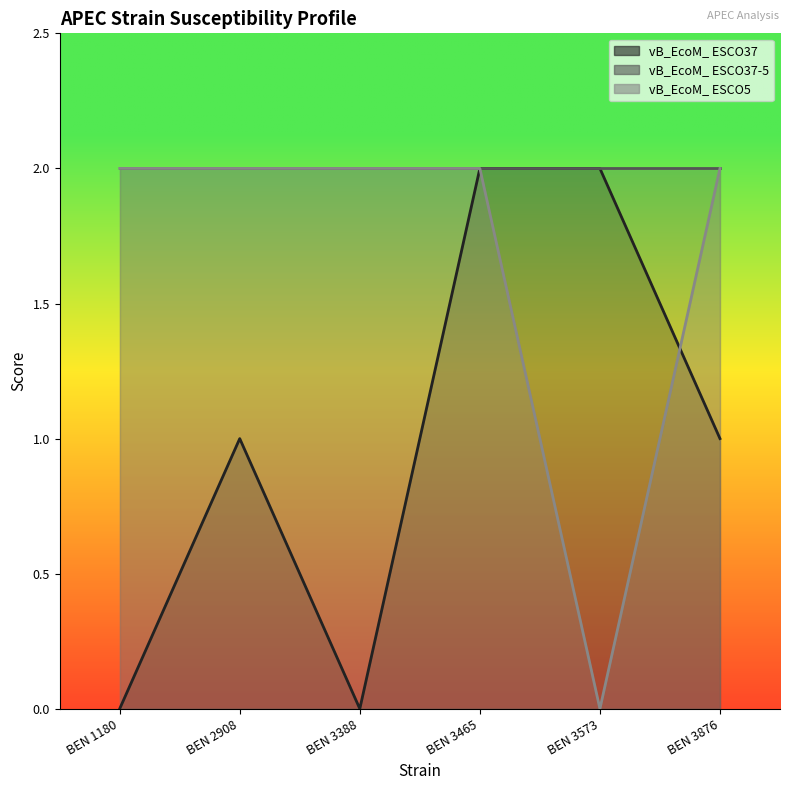

What is the highest value of the vB_EcoM_ ESCO5 series?

2